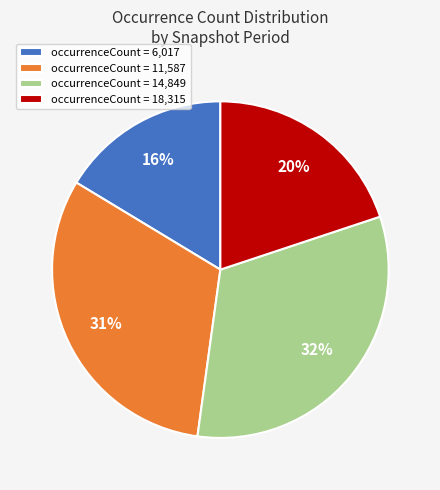

To the nearest percent, what portion does occurrenceCount = 6,017 represent?

16%